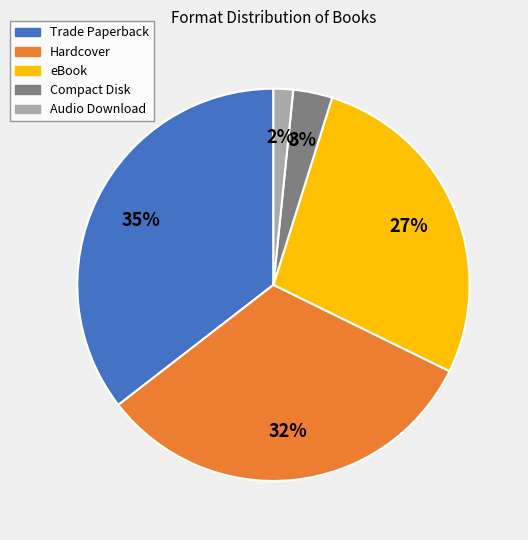

Do Compact Disk and Hardcover together represent more than half of the pie?

No